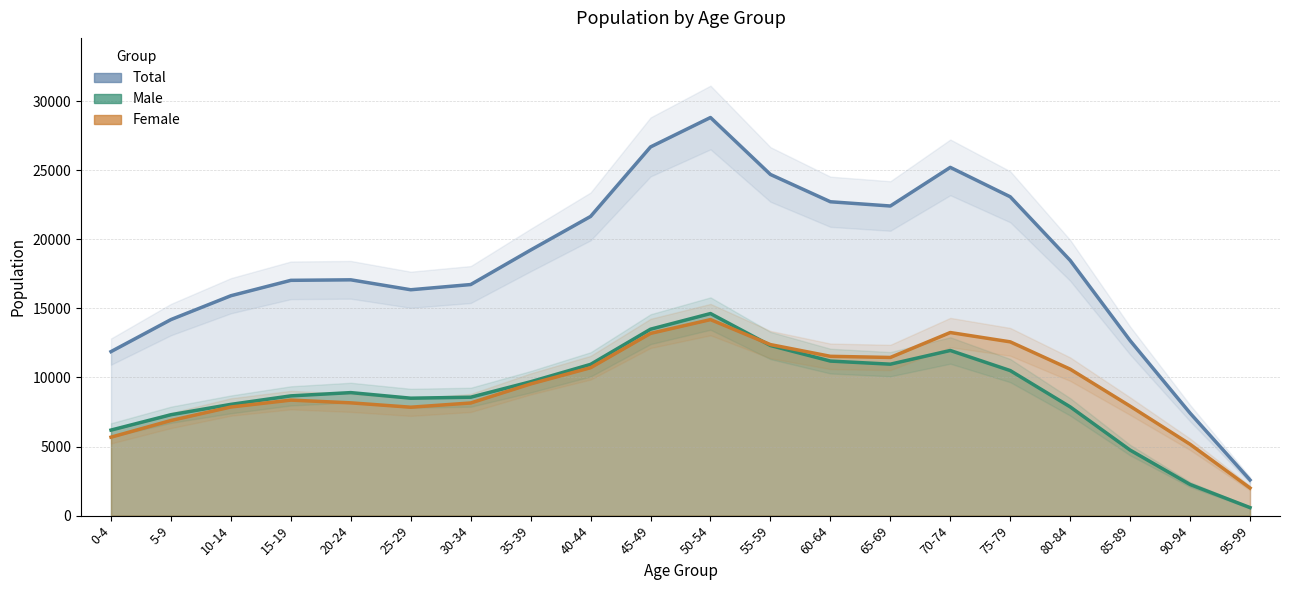

True or false: Male and Total intersect in this chart.

False